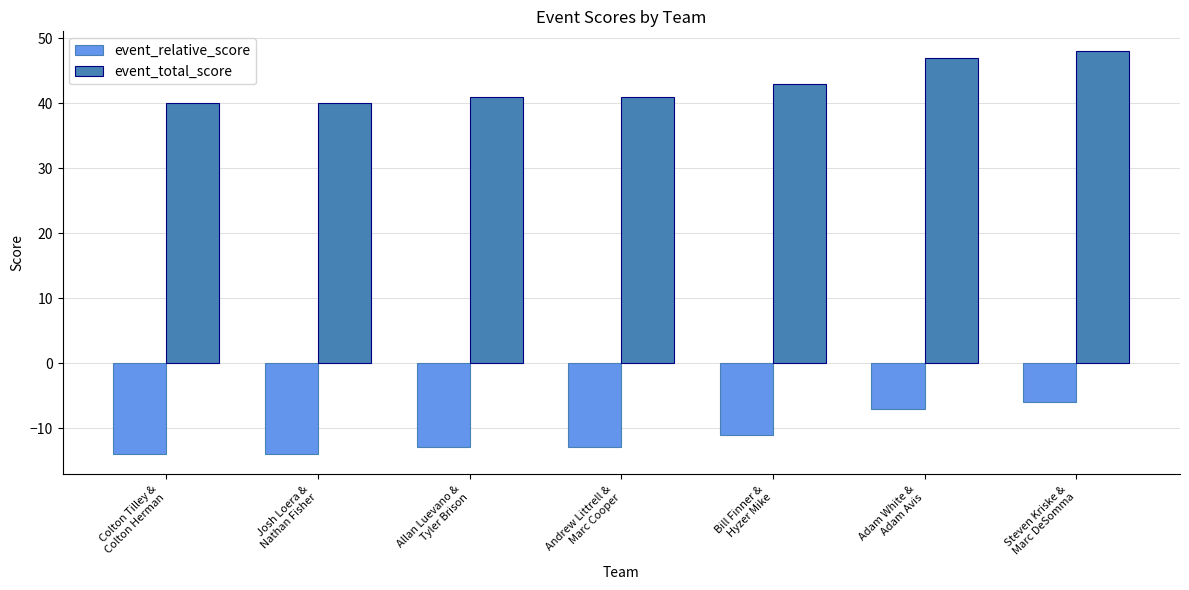

Rank the series by their average value, from highest to lowest.

event_total_score, event_relative_score